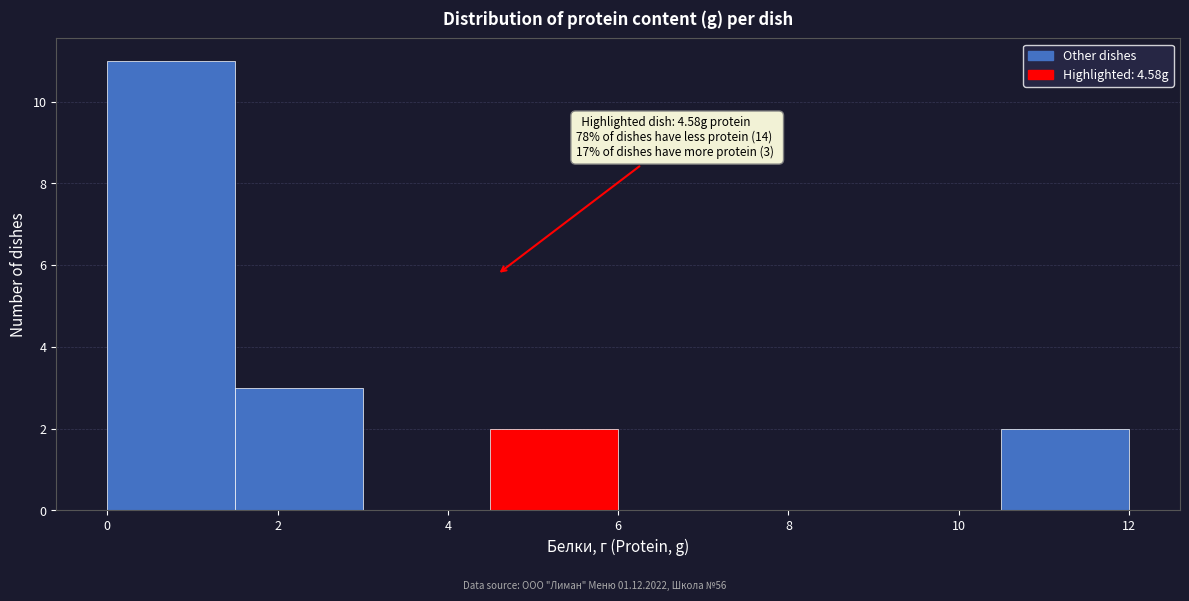

Over which range of the x-axis is the bar tallest?

0.0 to 1.5